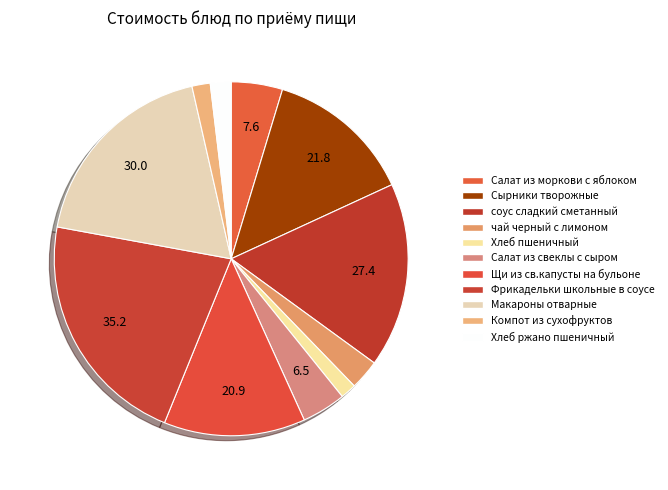

Count the number of slices in the pie.

11